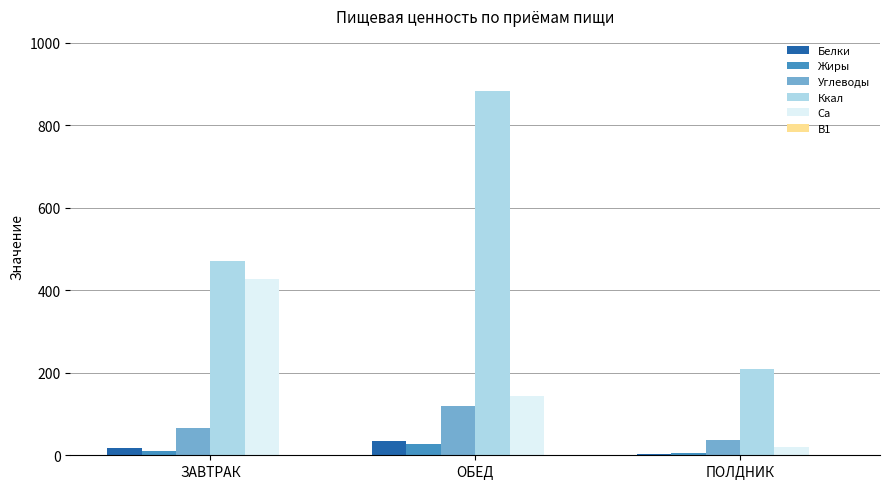

How many categories are shown in the chart?

3